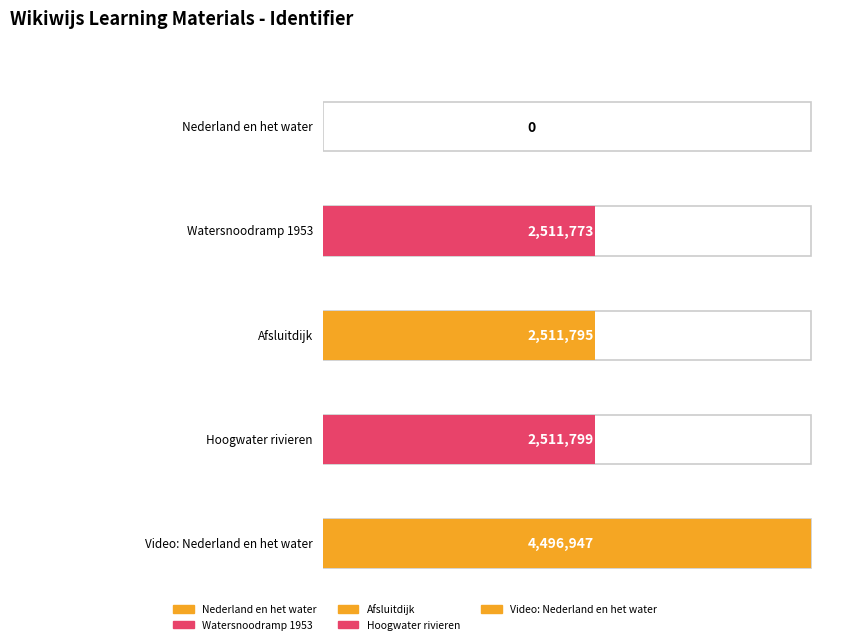

Is it true that the value at Nederland en het water is -2121066?

False